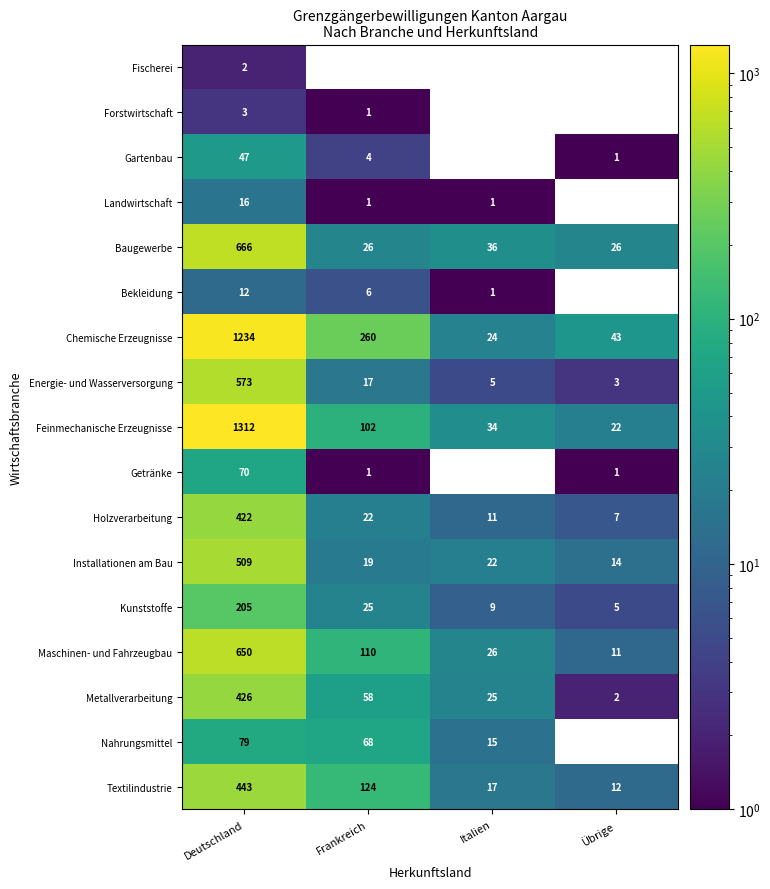

What is the total value across all series at Deutschland?

6669